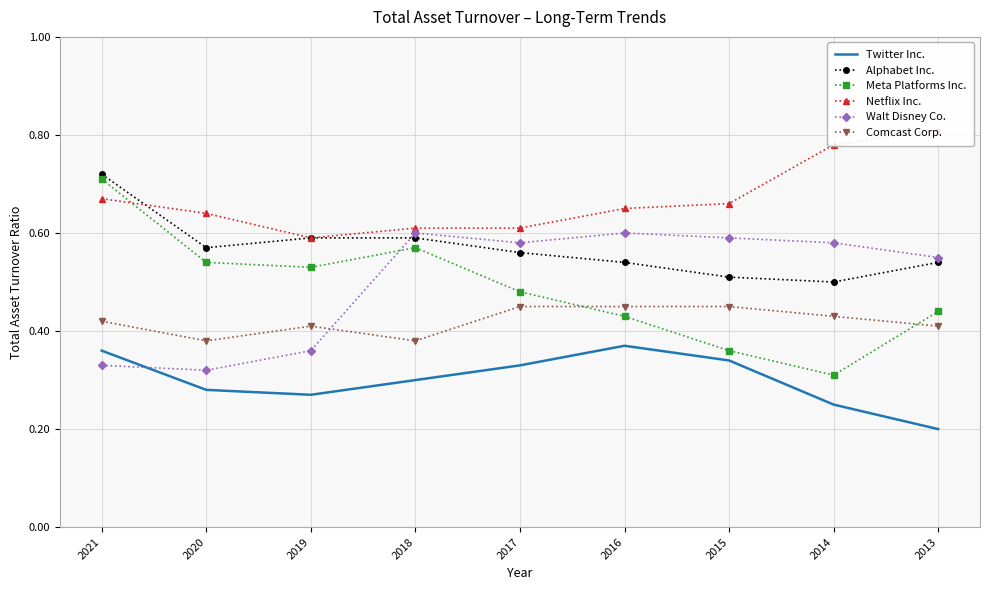

Between 2020 and 2014, which series saw the biggest shift?

Walt Disney Co.